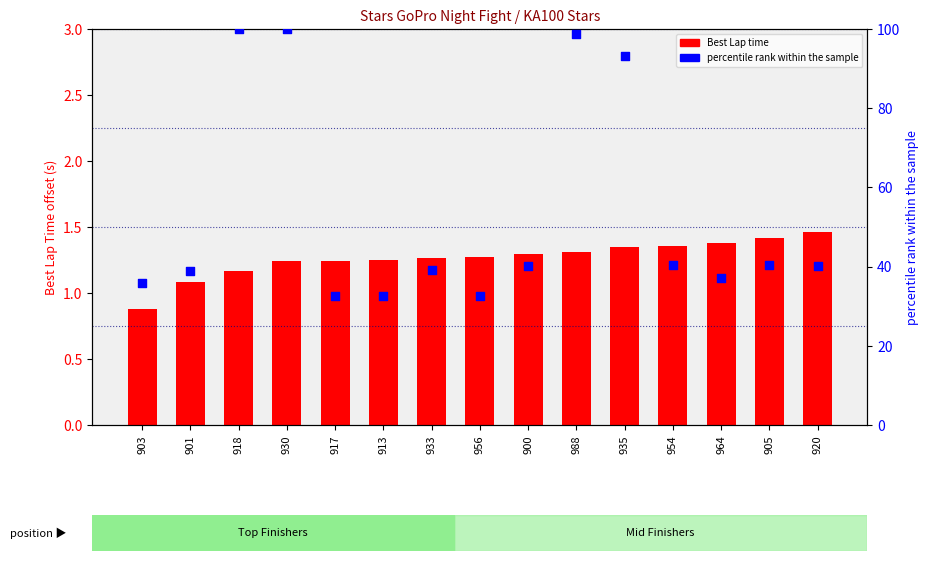

Which series reaches the maximum Y coordinate?

speed percentile rank